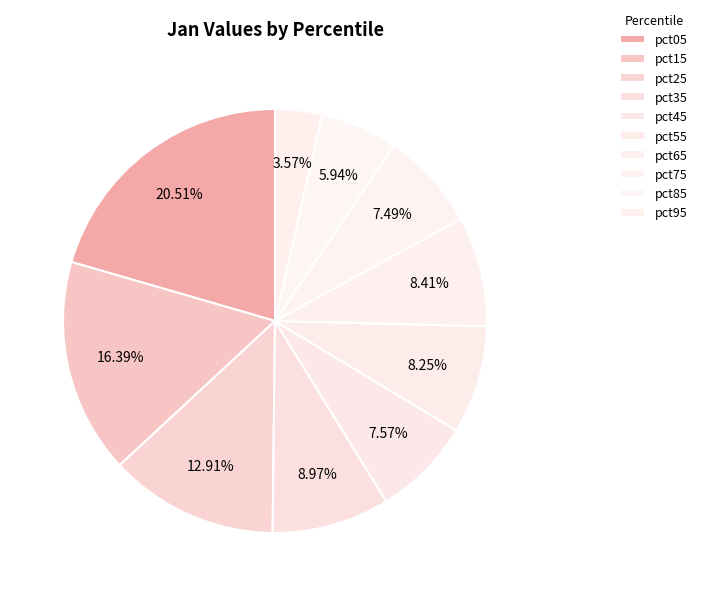

To the nearest percent, what portion does pct95 represent?

4%